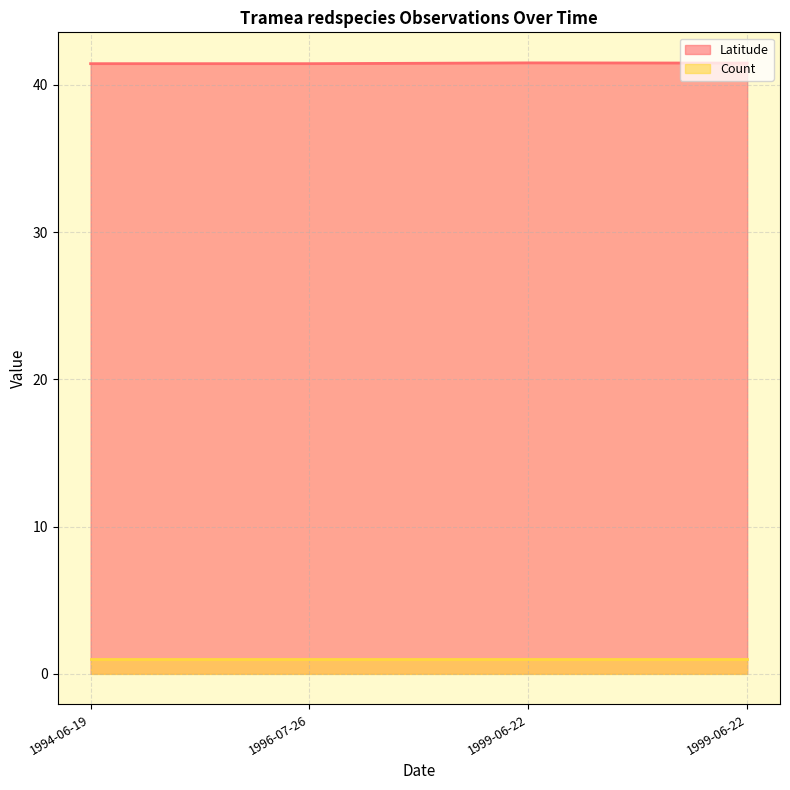

What is the label of the 1st point from the left?

1994-06-19